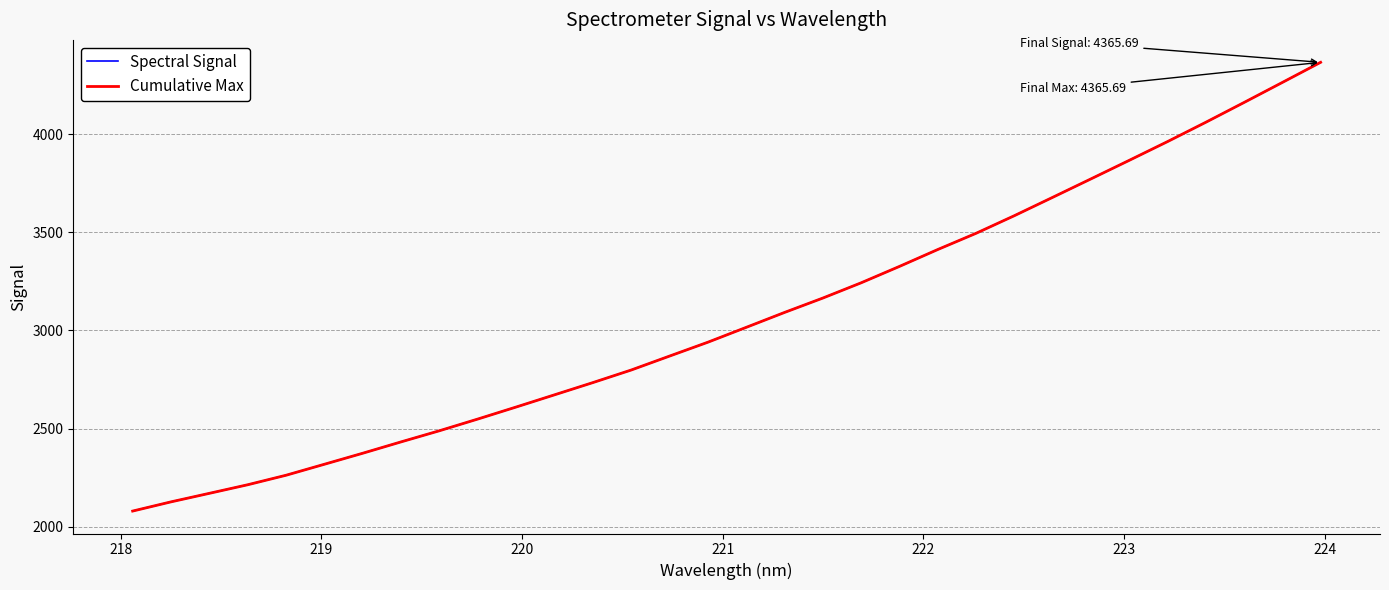

Does the chart display data point markers on the line(s)?

No